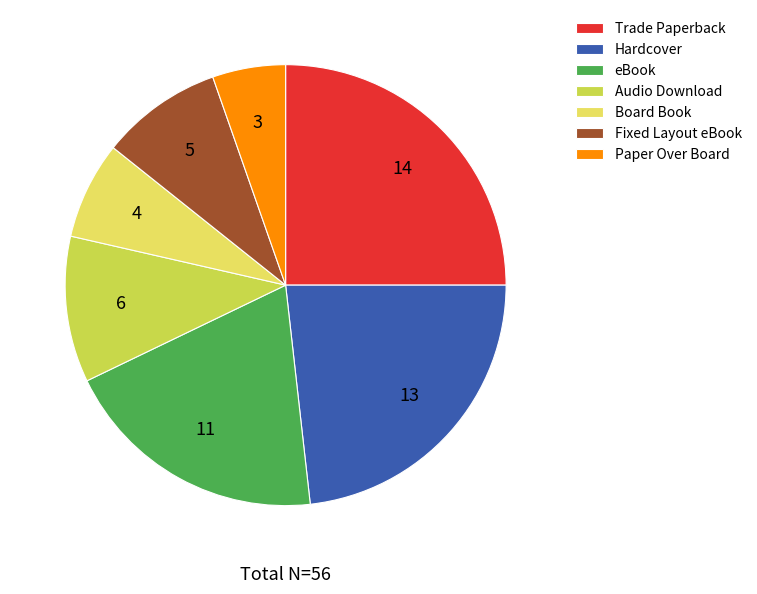

Is it true that eBook is 20% of the pie?

True